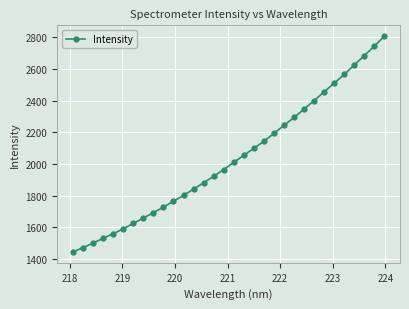

What is the difference between the maximum and minimum values?

1362.9